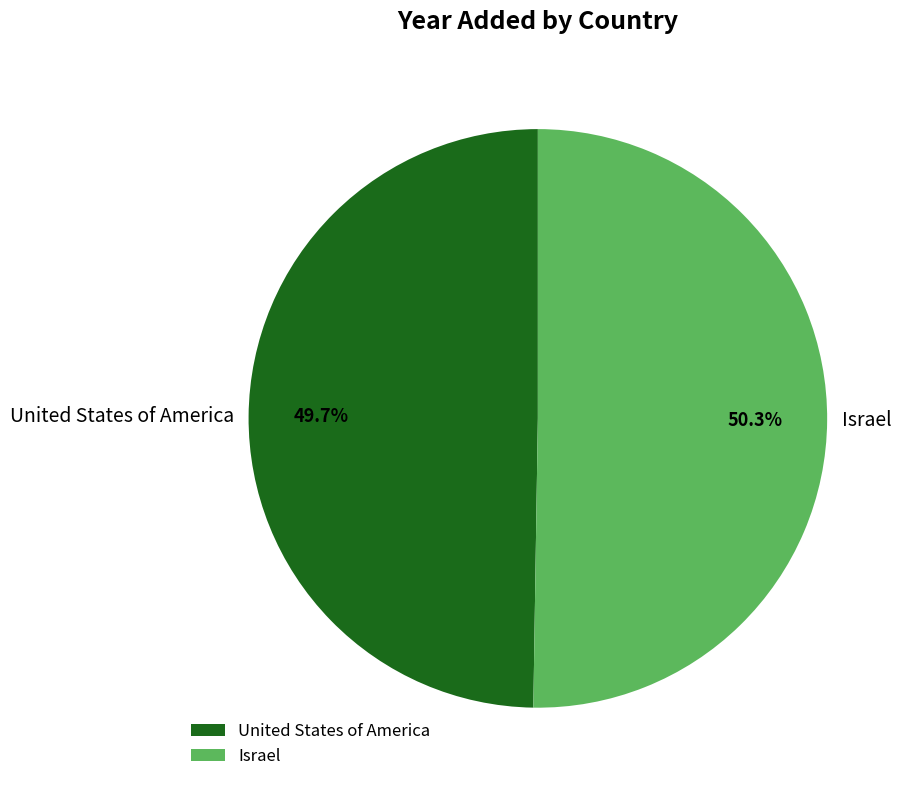

Is there a majority slice in this chart?

Yes